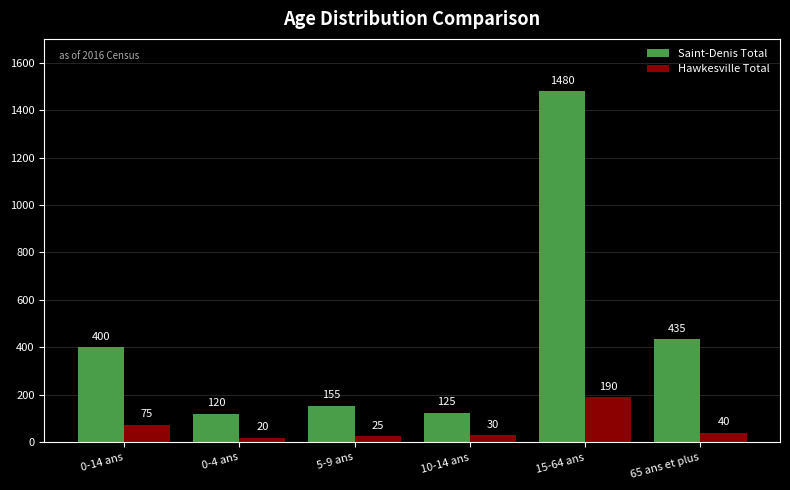

What is the greatest value displayed?

1480